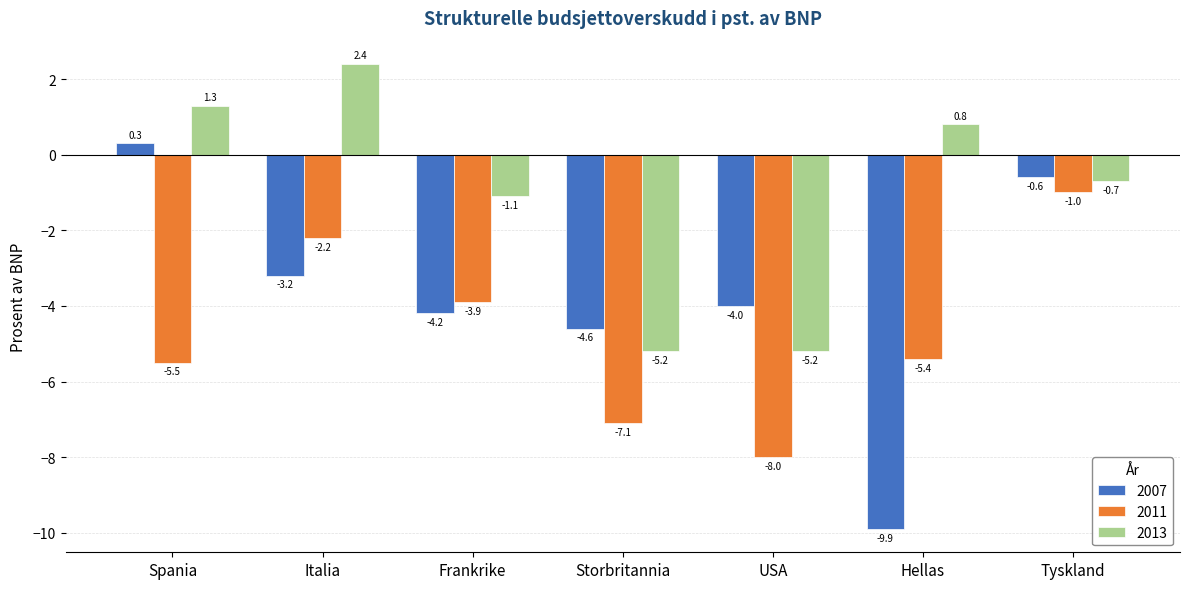

How many bars are there in each group?

3